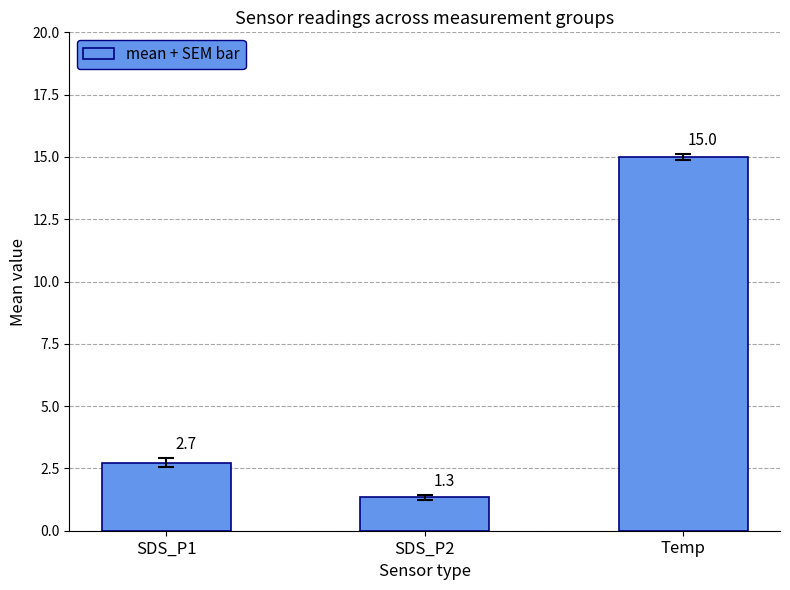

Reading left to right, extract all data points from this chart.

SDS_P1=2.7	SDS_P2=1.3	Temp=15.0